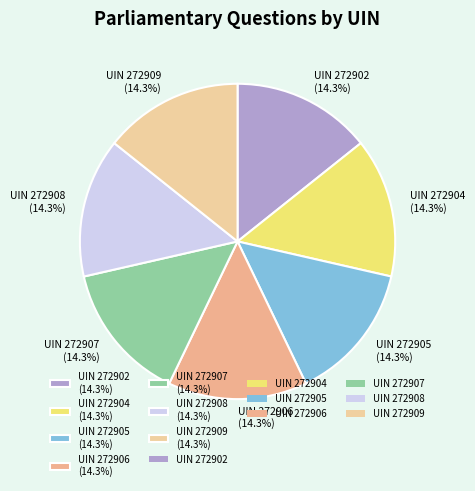

What percentage do UIN 272904 (14.3%) and UIN 272902 (14.3%) together represent?

28.6%